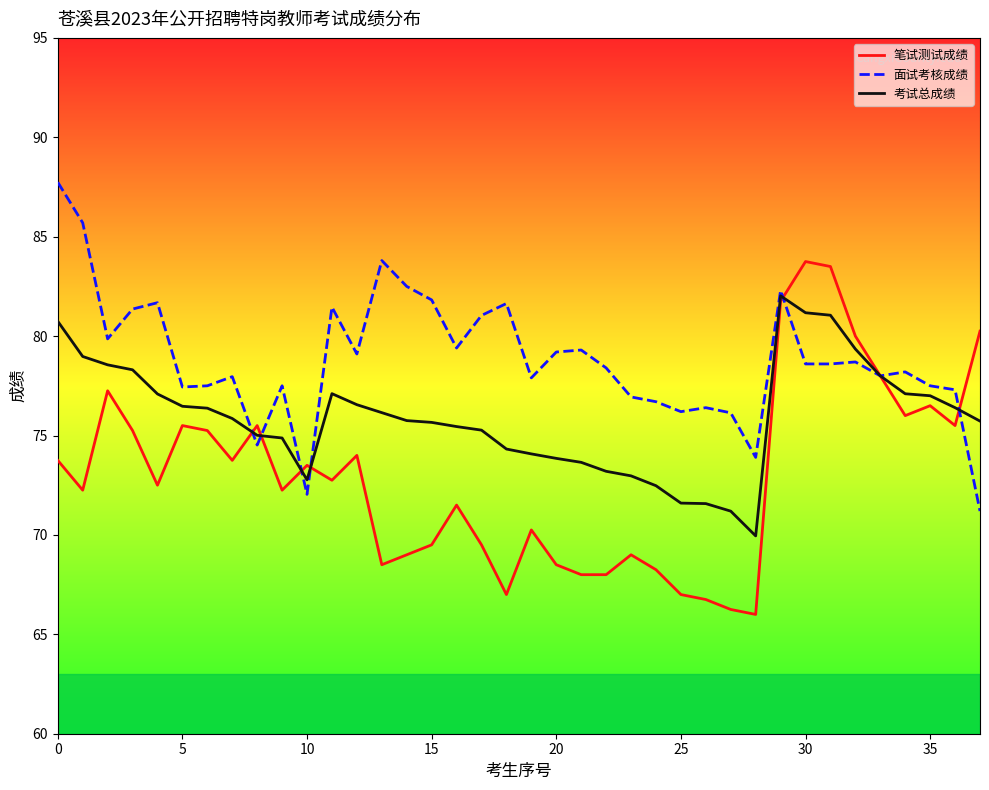

What are all the series names shown in the legend?

笔试测试成绩, 面试考核成绩, 考试总成绩